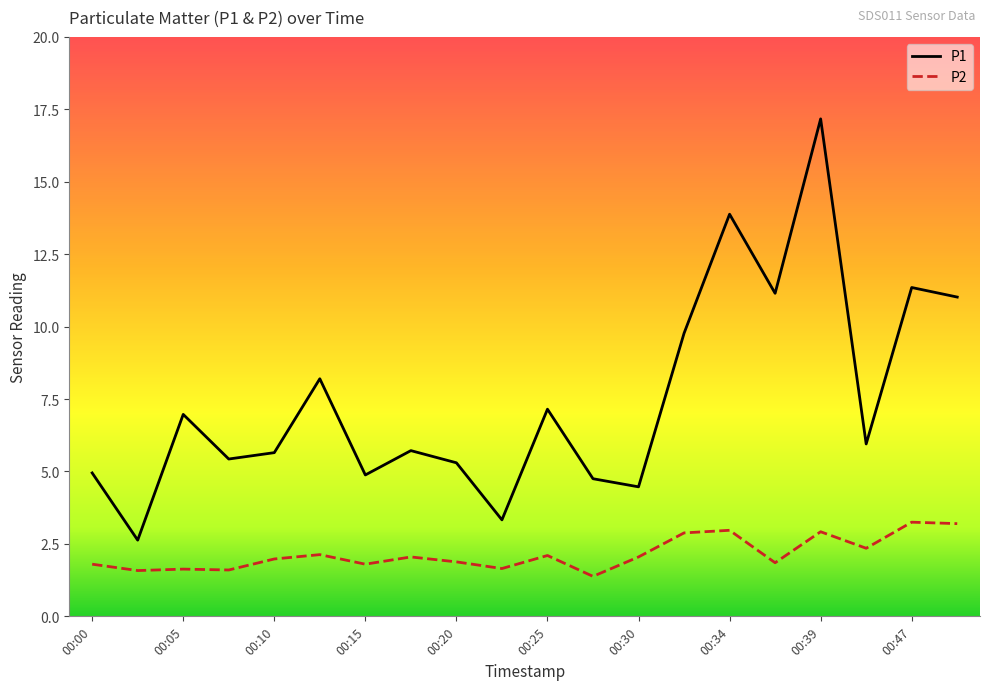

What is the difference between the maximum and minimum values in the P1 series?

14.5